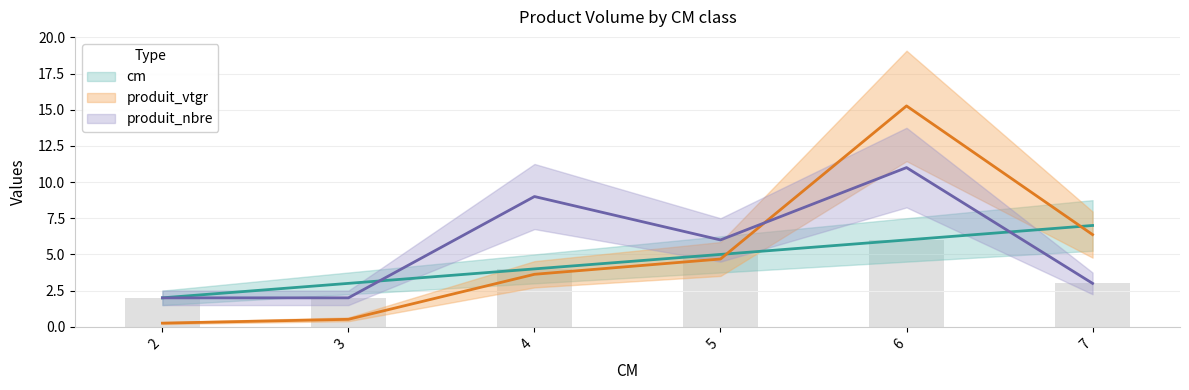

What is the highest value of the cm series?

7.0